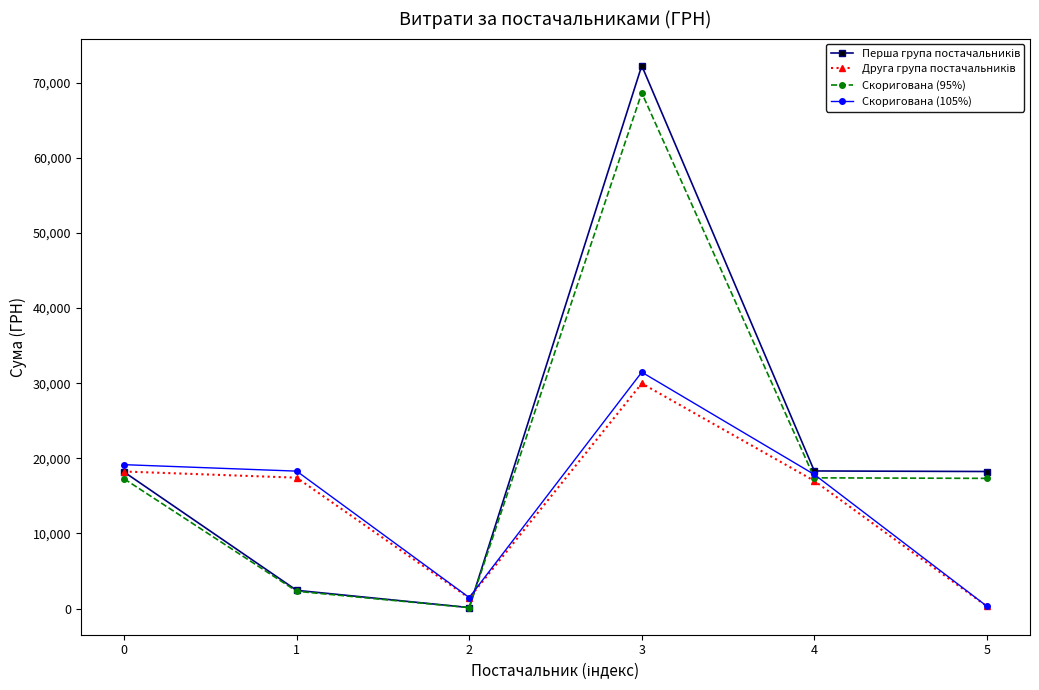

Where does the Скоригована (105%) series first go above 18297?

0